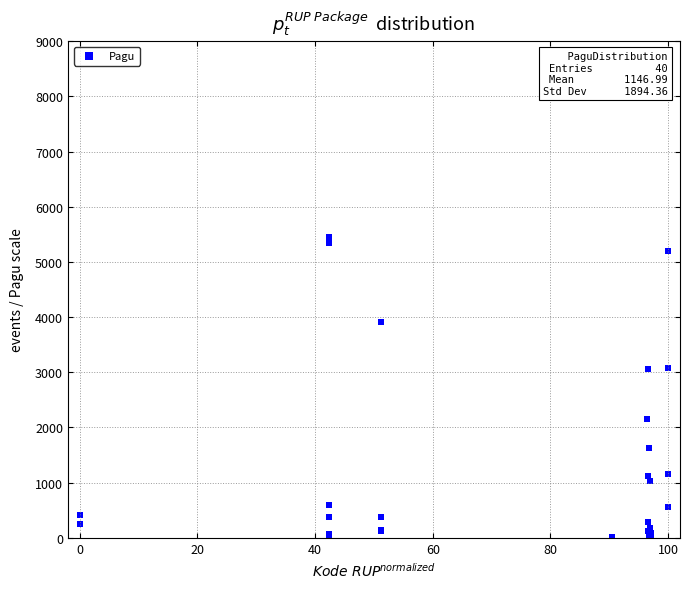

What Y value in the scatter plot is closest to 4000?

3904.3